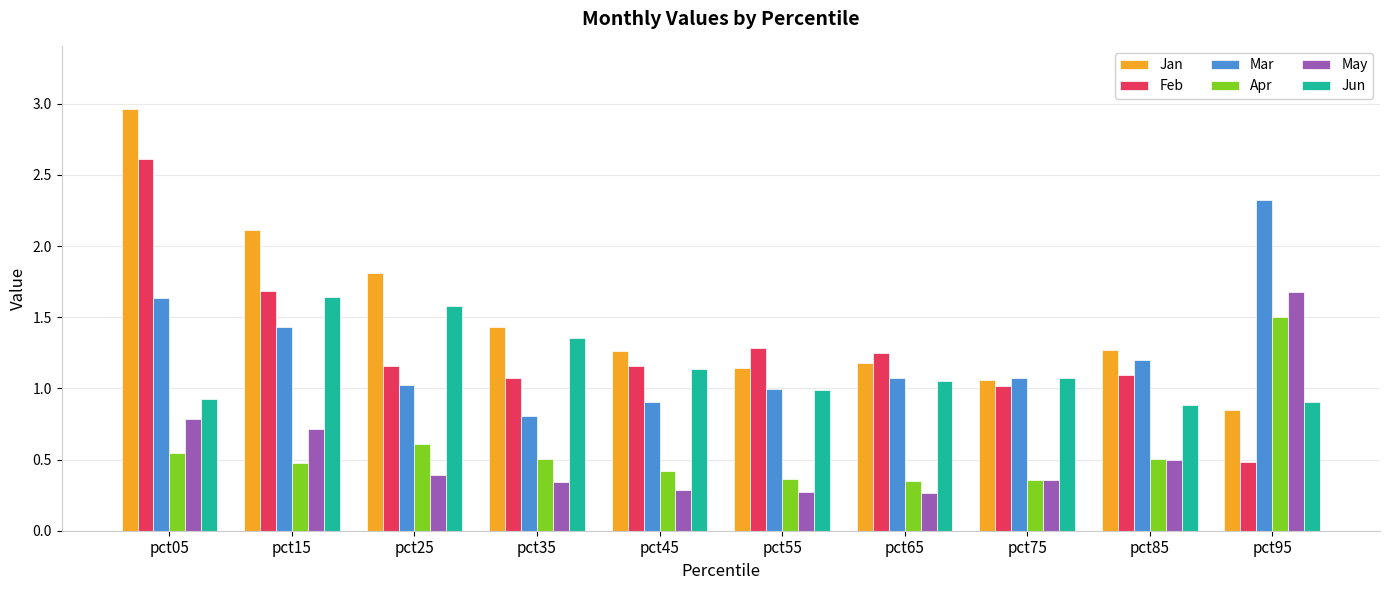

The value of Apr at pct15 is 0.5. True or false?

True